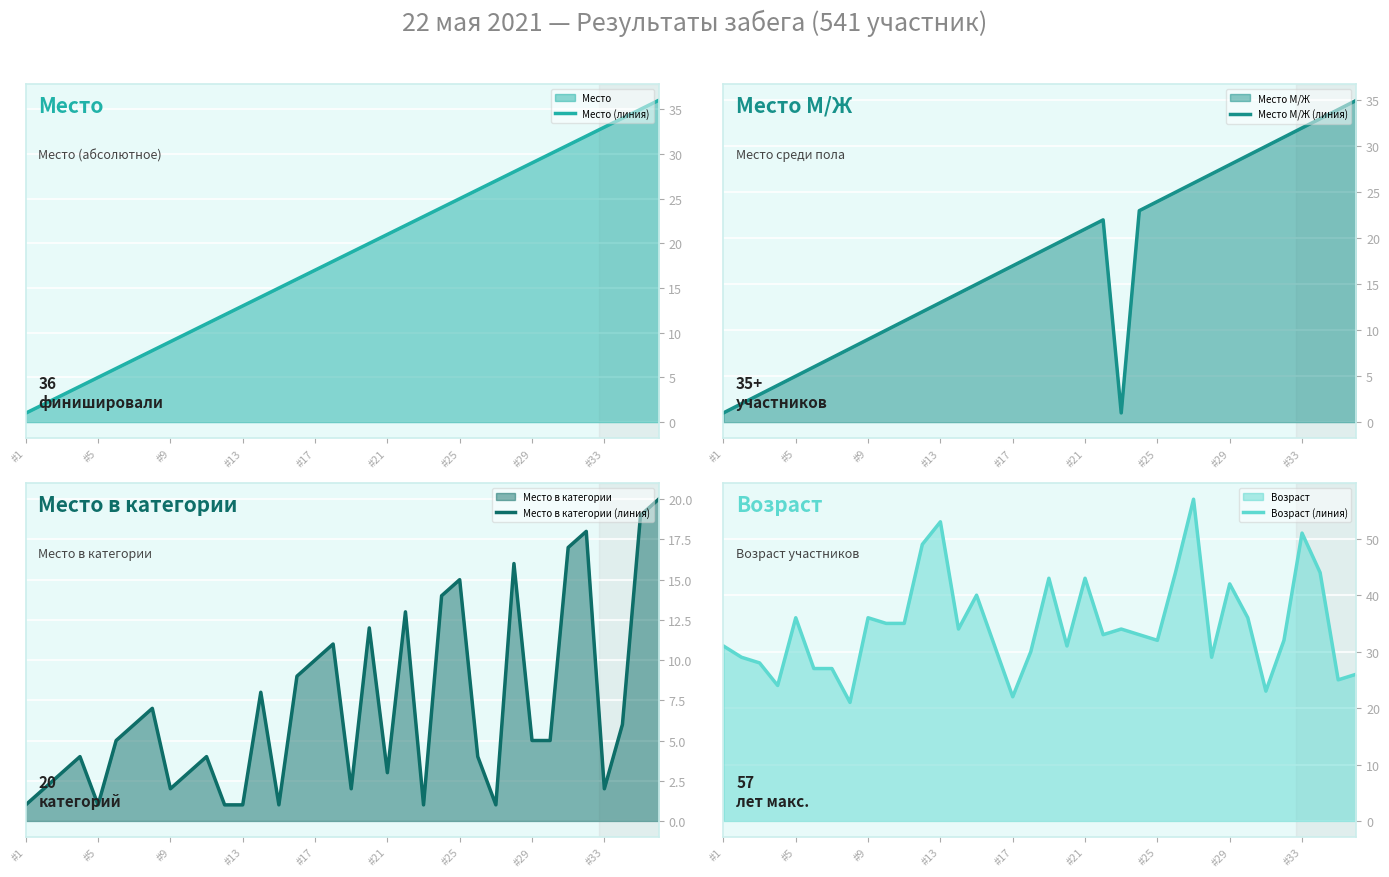

Which category has the lowest value in the Место (линия) series?

#1